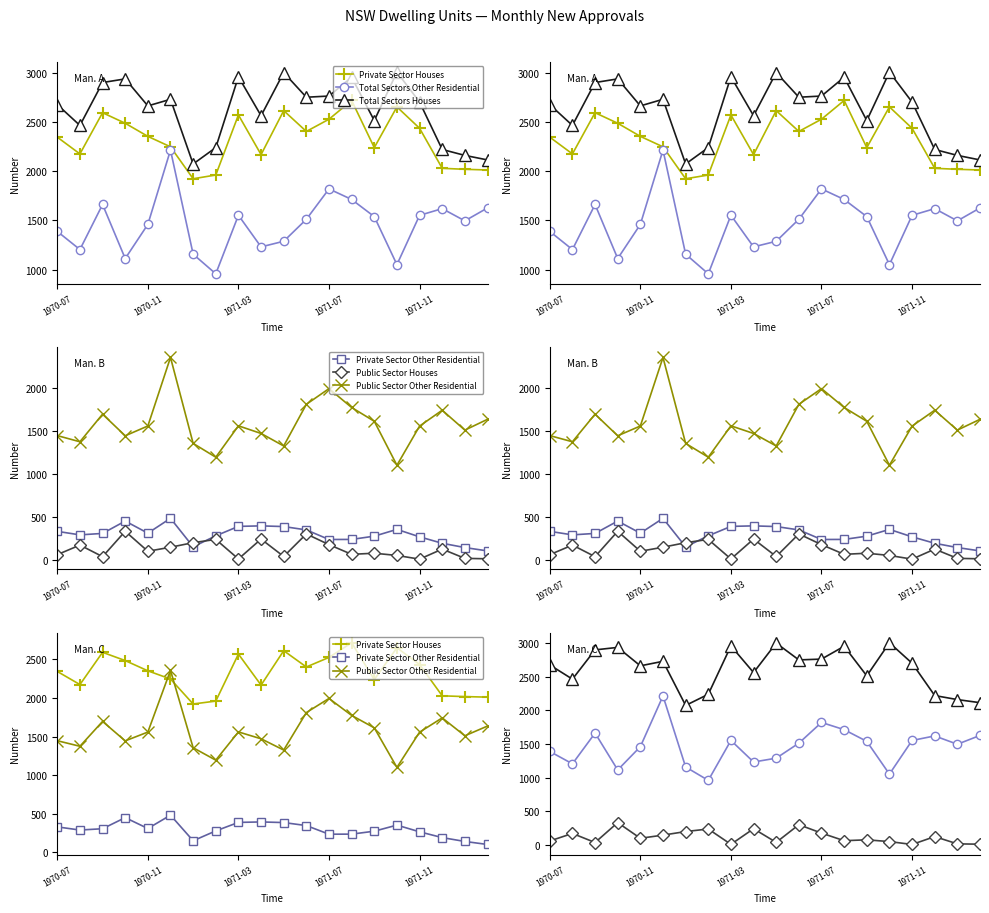

What are all the series names shown in the legend?

Private Sector Houses, Total Sectors Other Residential, Total Sectors Houses, Private Sector Other Residential, Public Sector Houses, Public Sector Other Residential